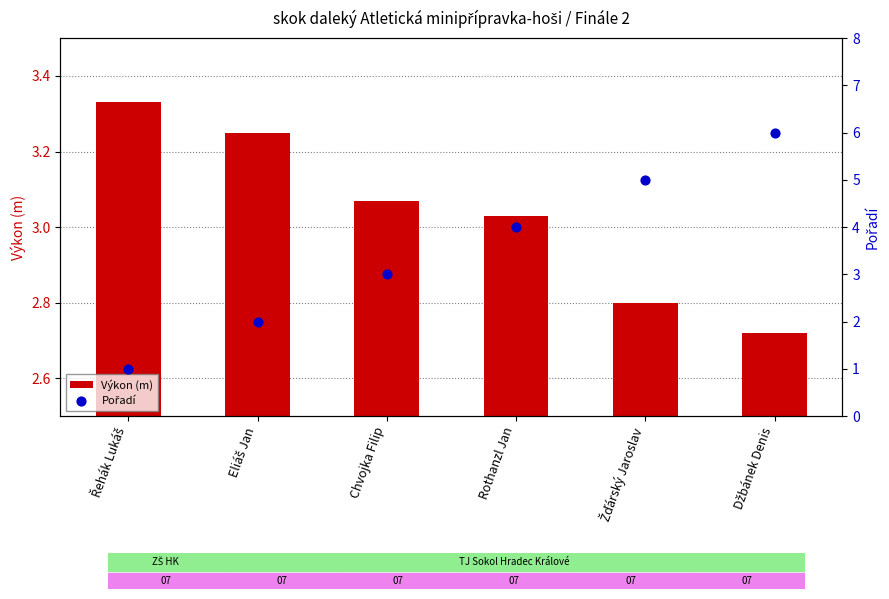

Which series contains the lowest Y value?

Pořadí